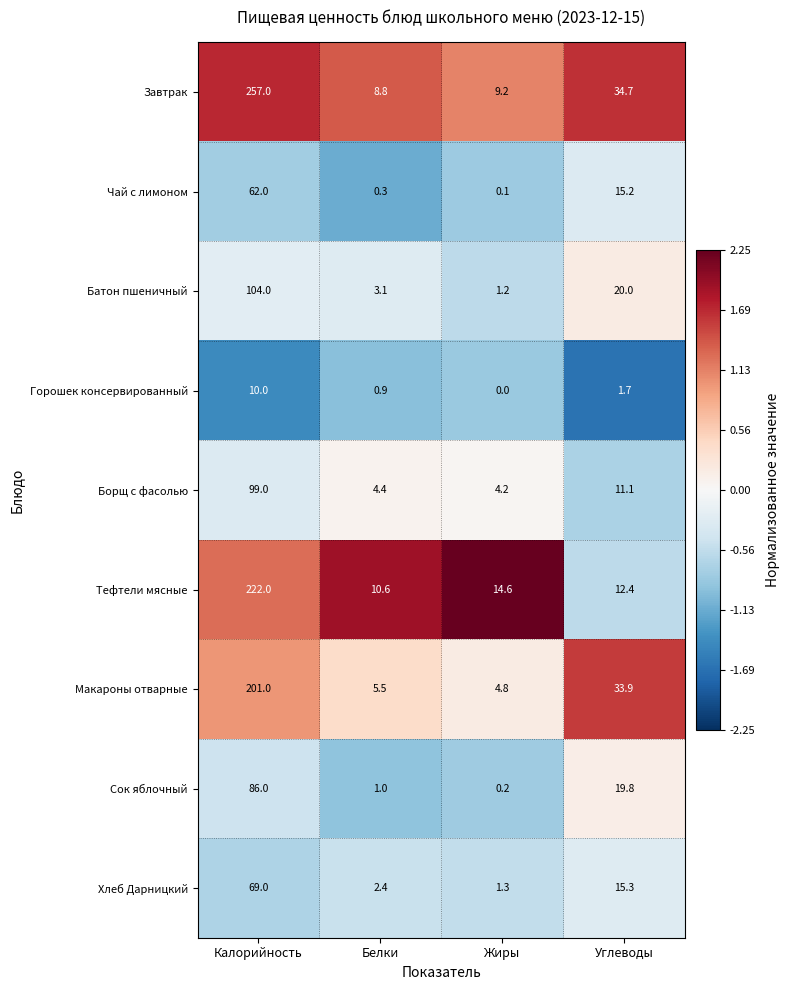

What is the total value across all series at Жиры?

35.6